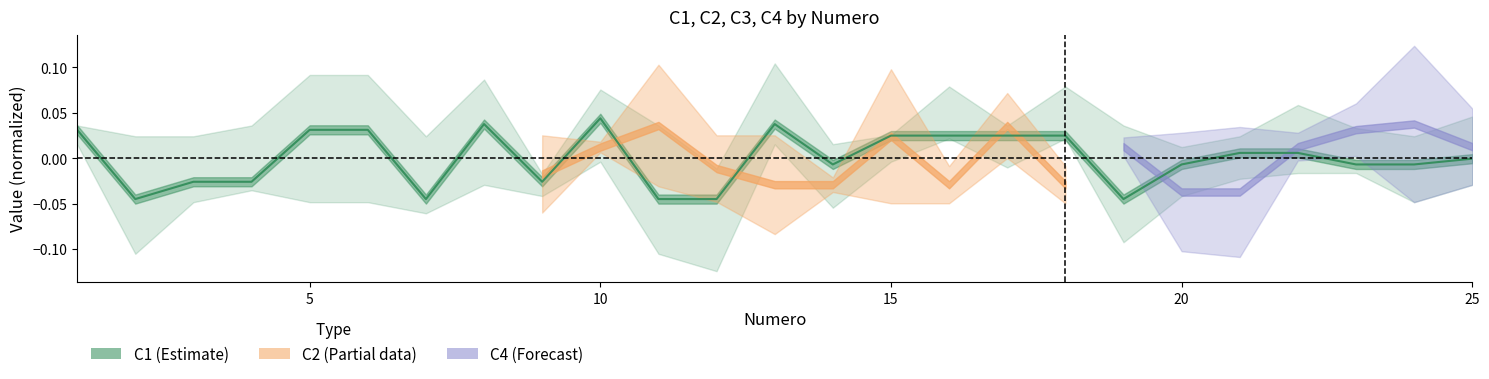

The chart shows a value of -0.0 at 13. True or false?

False